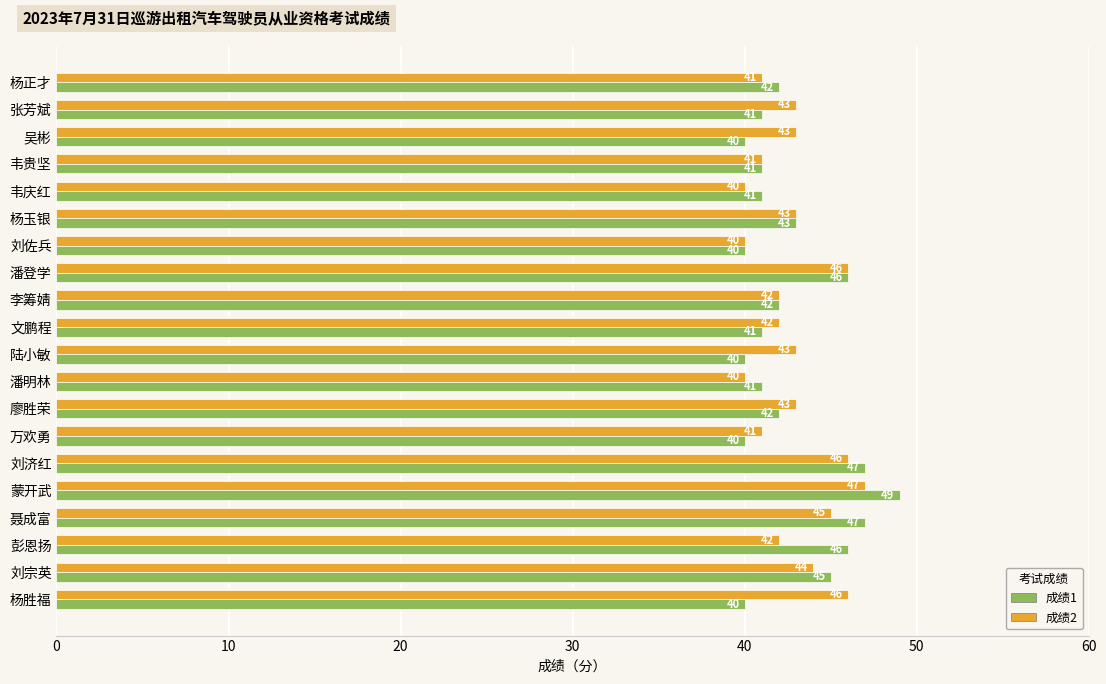

What is the sum of all 成绩1 values?

854